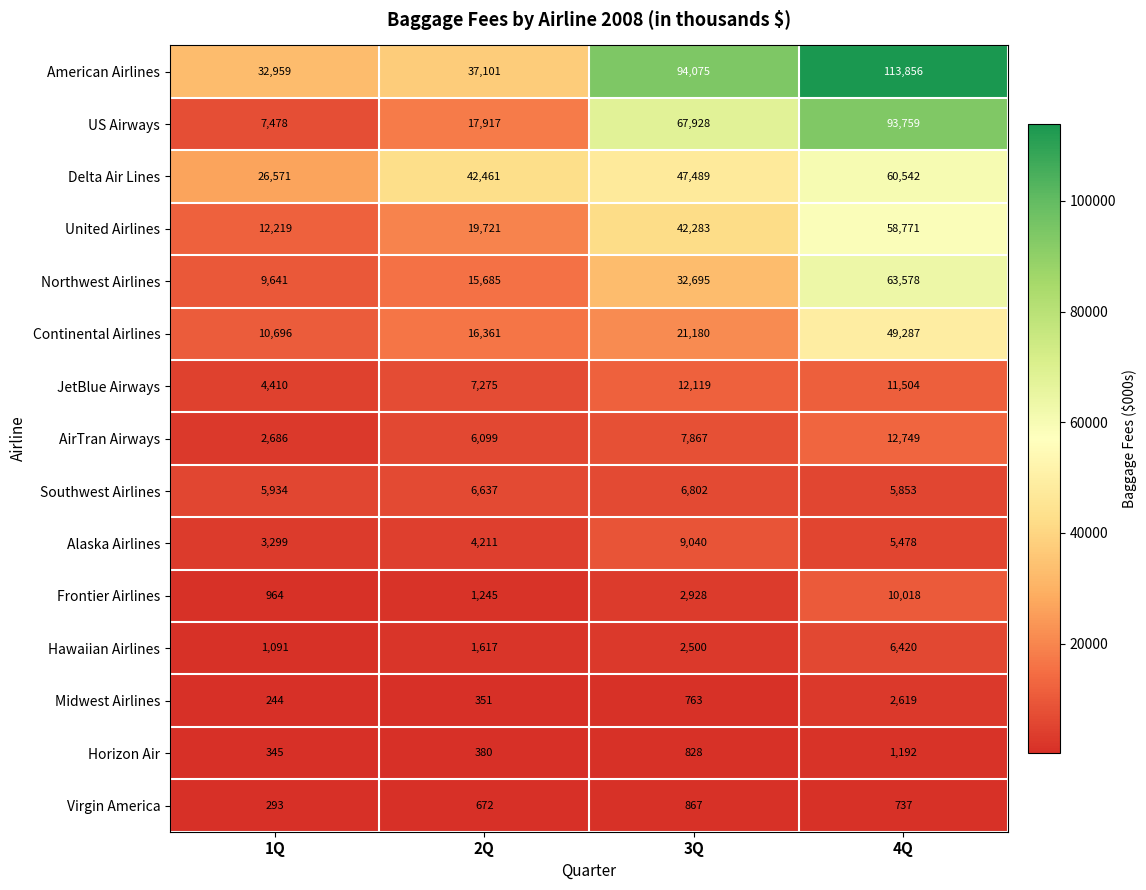

How many series are shown in this chart?

15